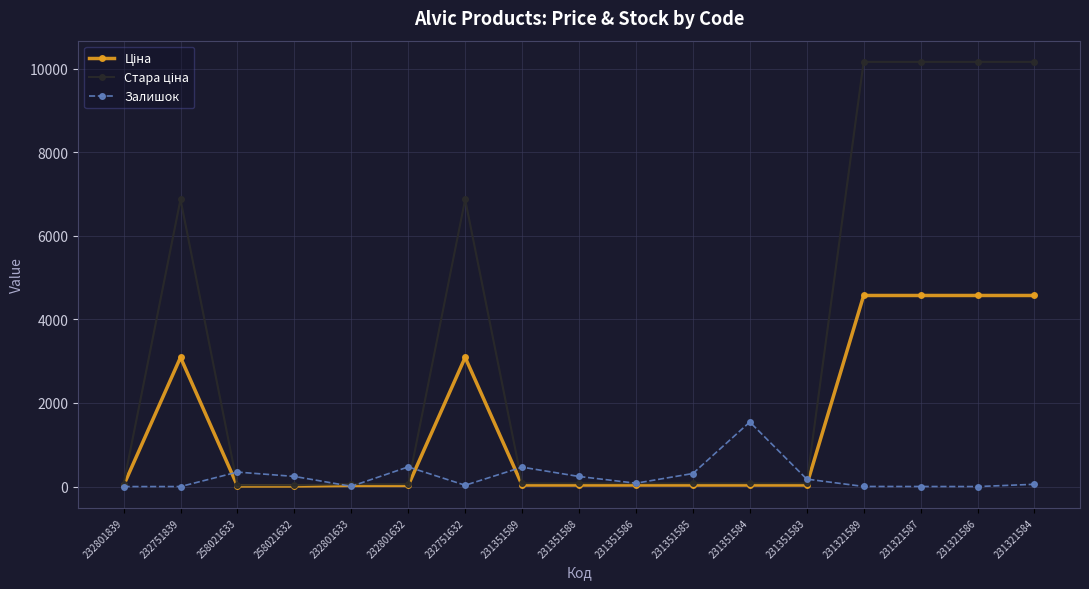

Which series changed the most between 232801633 and 231351589?

Залишок